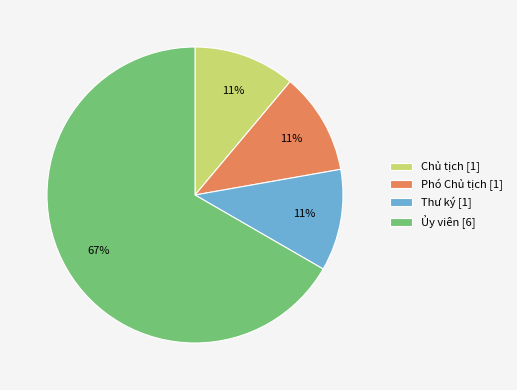

What percentage is the Thư ký [1] slice, to the nearest percent?

11%